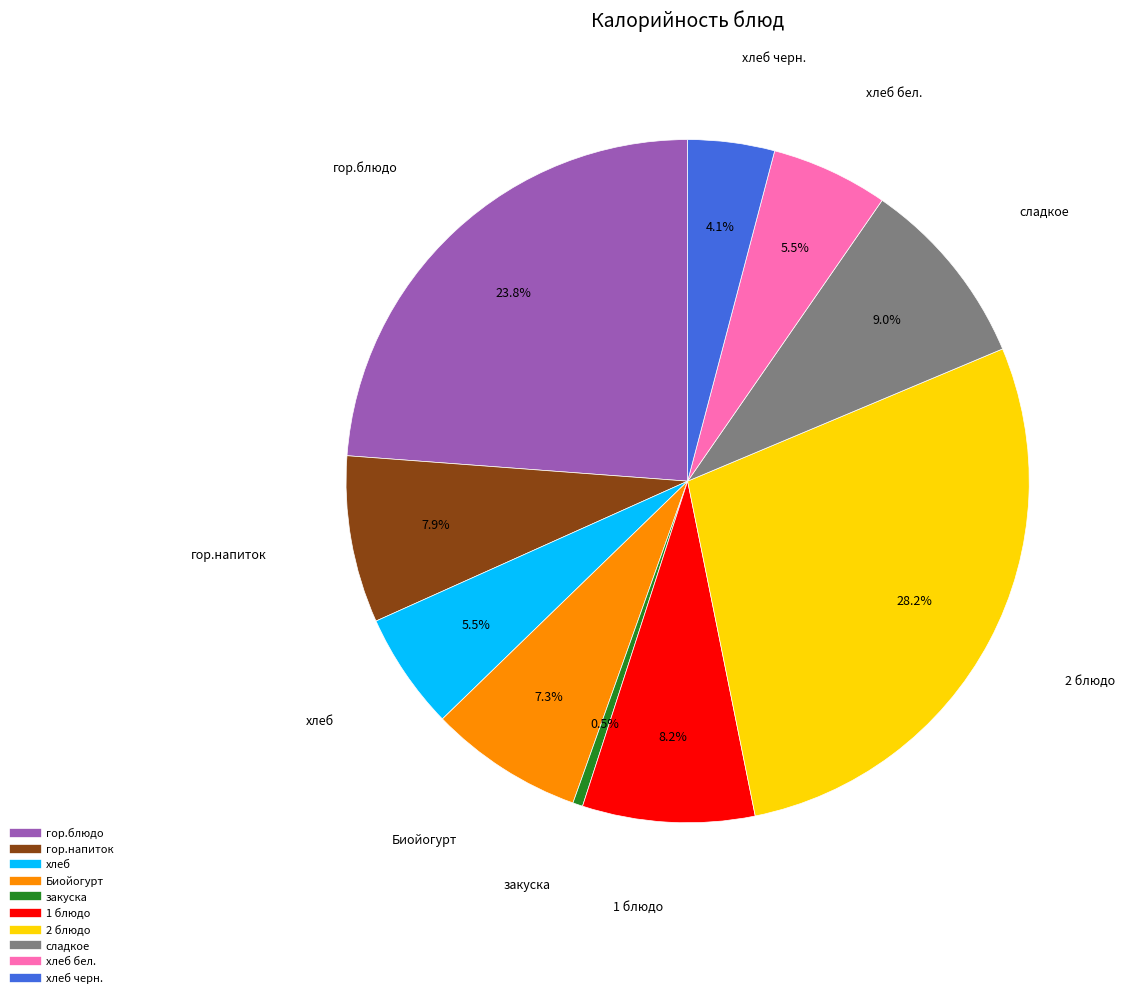

How many segments does this pie chart have?

10